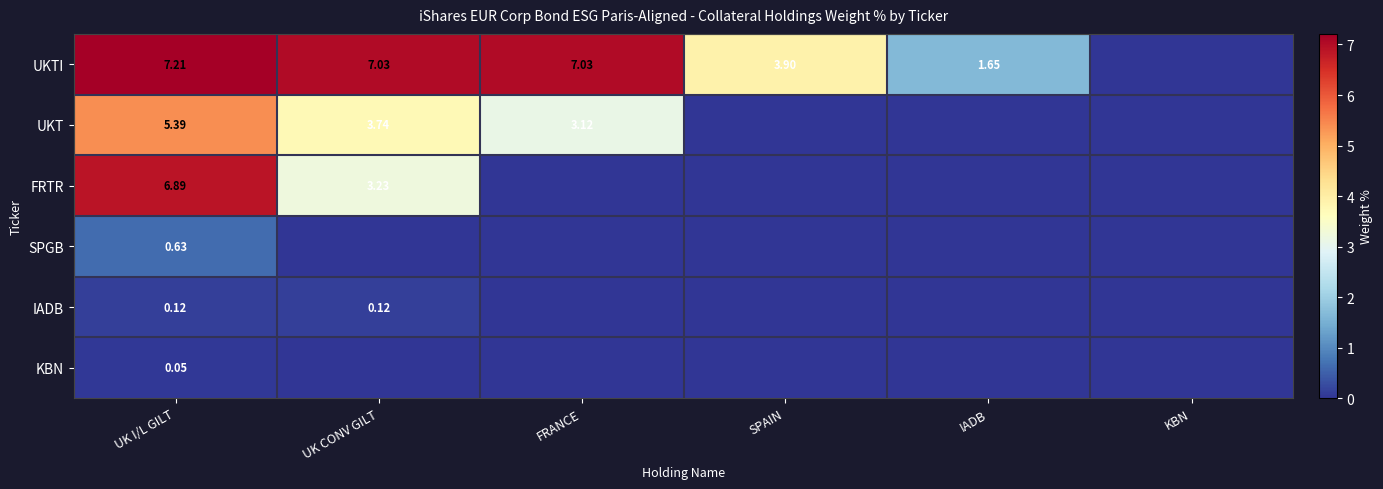

Which category has the lowest value across all series?

KBN